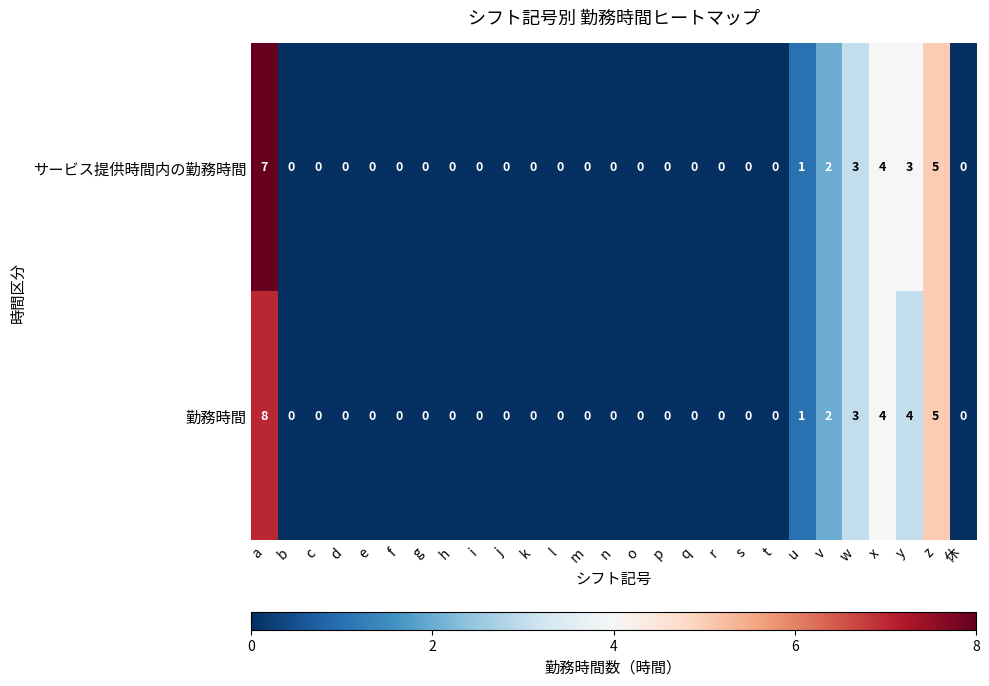

At which category is the sum across all series the highest?

a